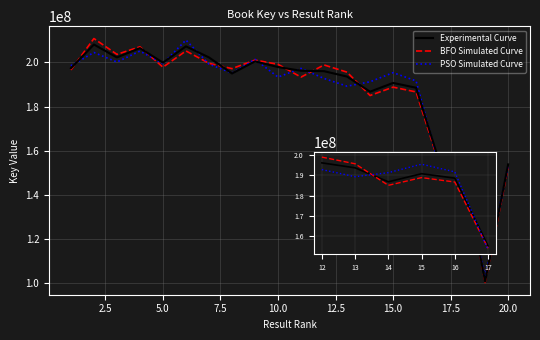

What is the maximum value for BFO Simulated Curve?

210837858.8